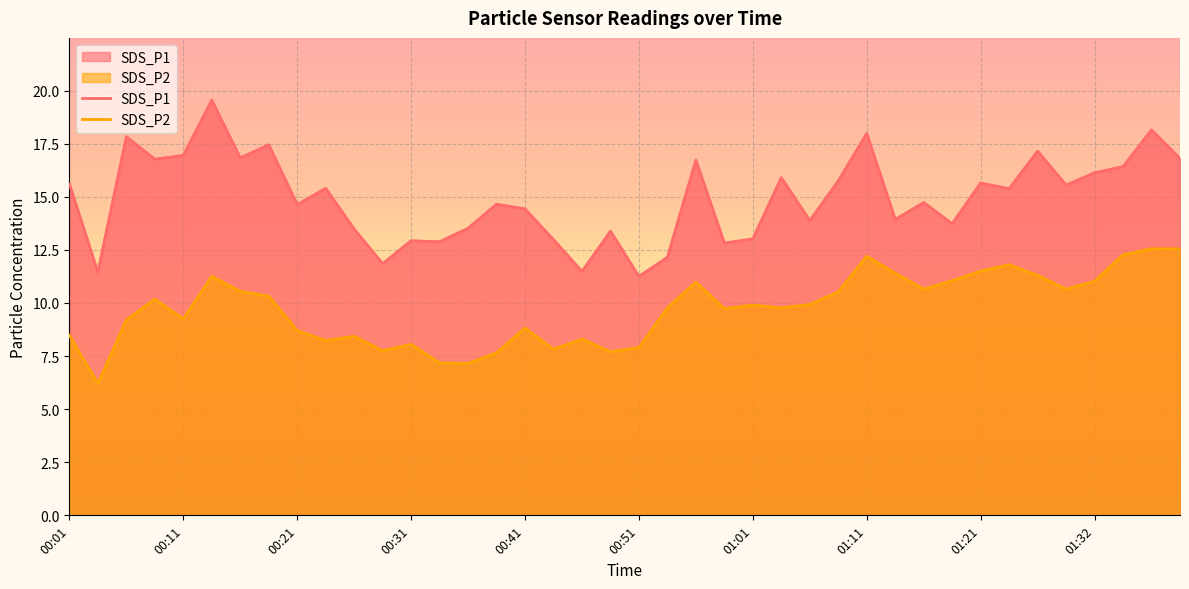

What is the value of the SDS_P2 point at the 5th from the left?

9.2